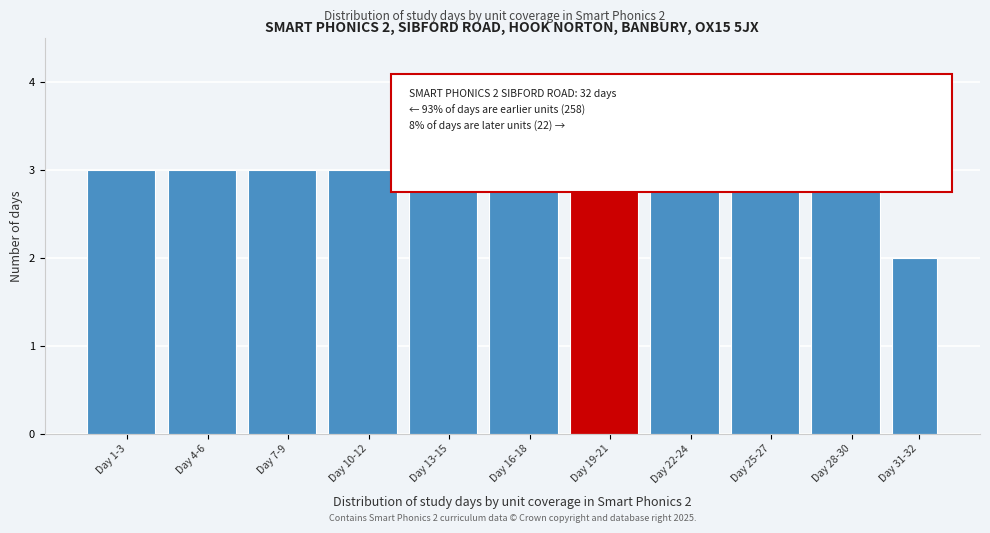

Reading left to right, what are all the values shown in this chart?

3	3	3	3	3	3	3	3	3	3	2